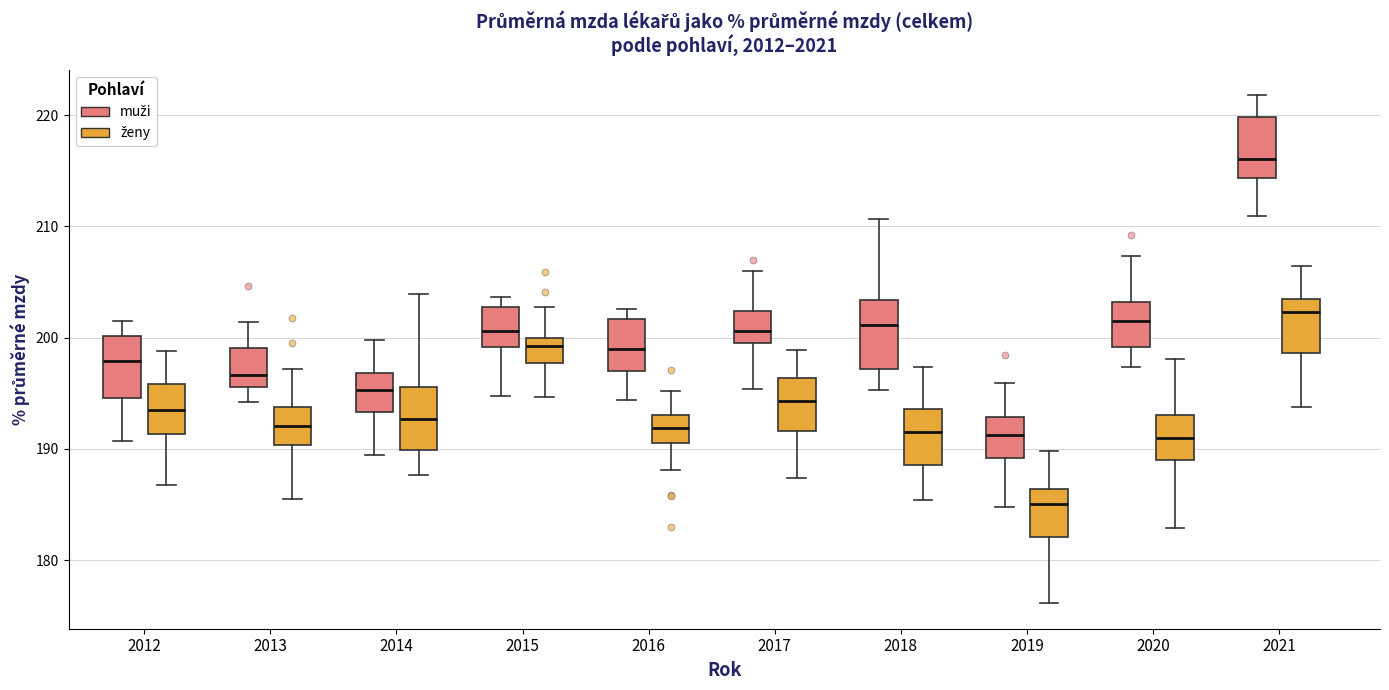

Which box has the lowest median line?

2019 (ženy)